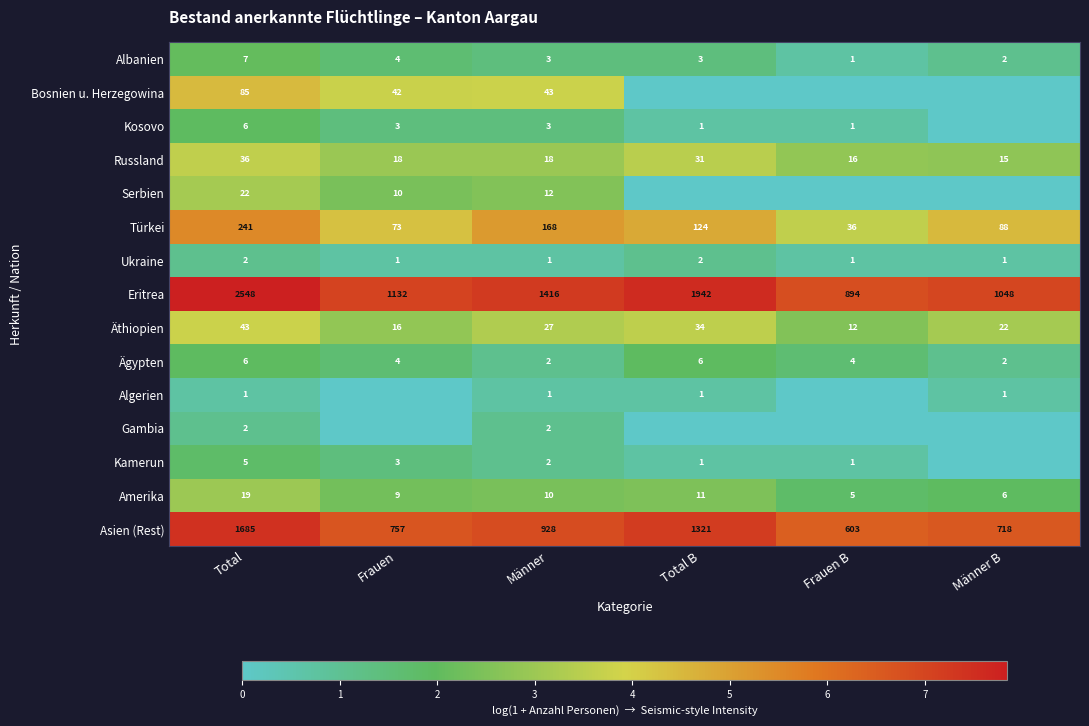

Which category has the highest value in the Türkei series?

Total